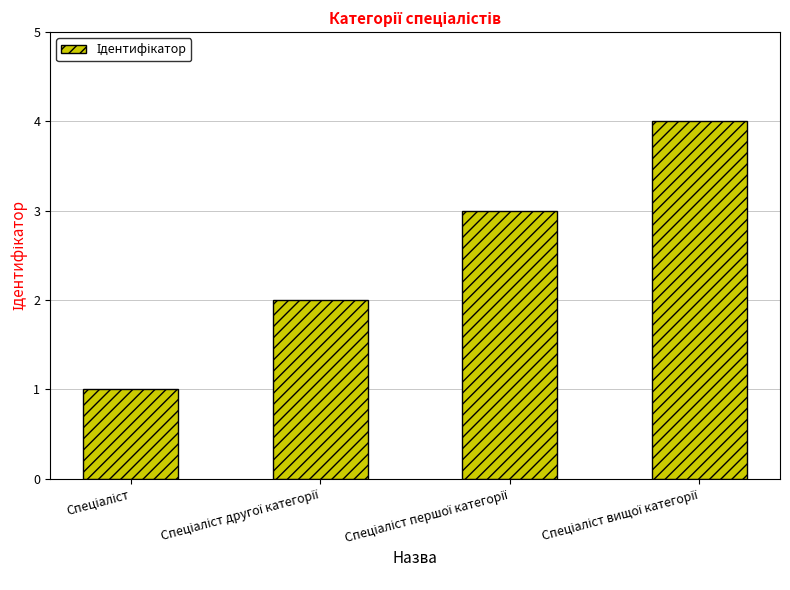

What is the greatest value displayed?

4